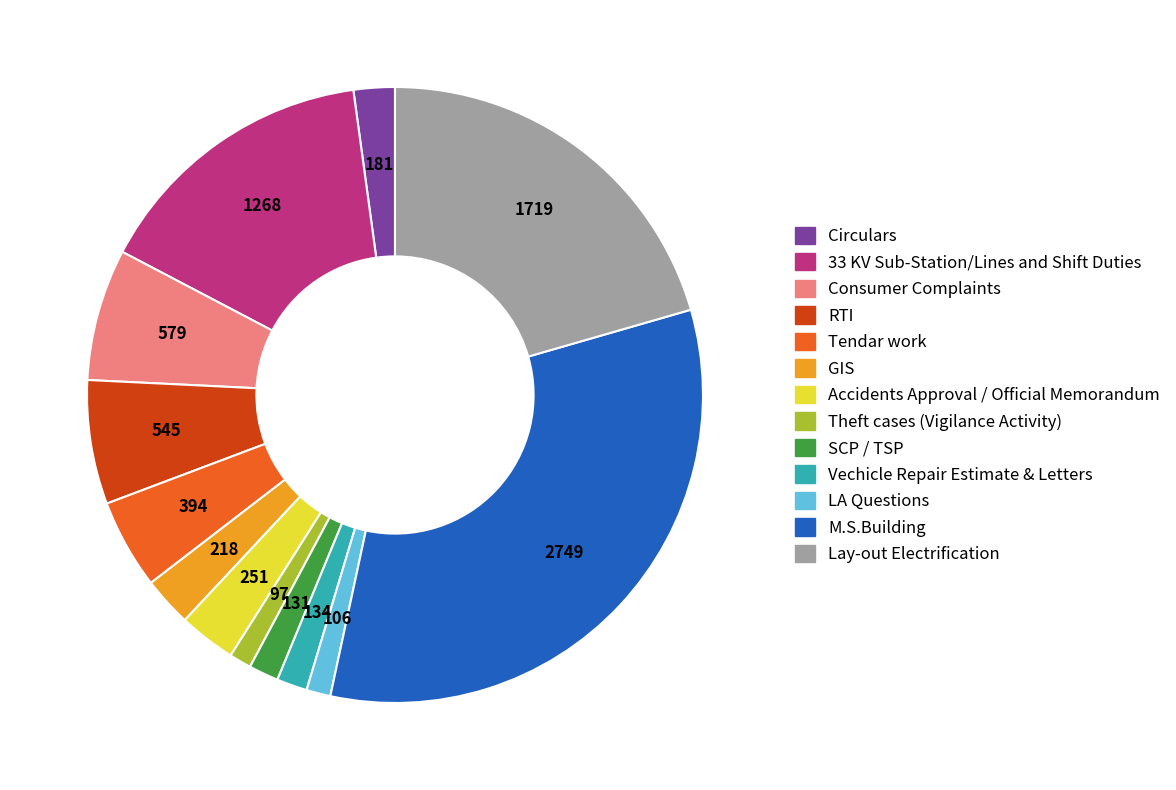

The Consumer Complaints slice represents 16% of the pie. True or false?

False